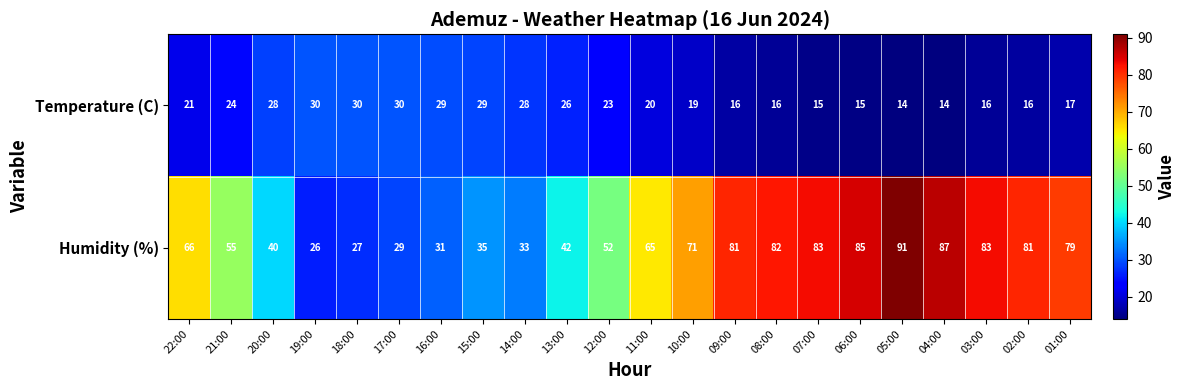

Which series changed the most between 17:00 and 14:00?

Humidity (%)